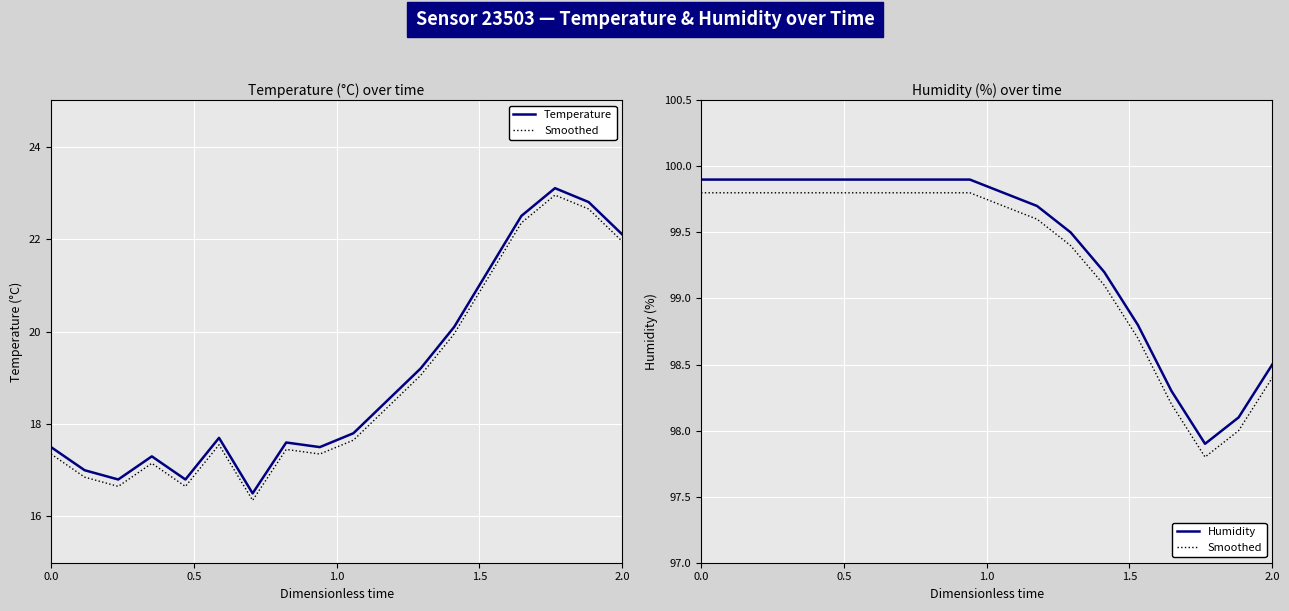

The Smoothed series shows 27.1 at 9. True or false?

False